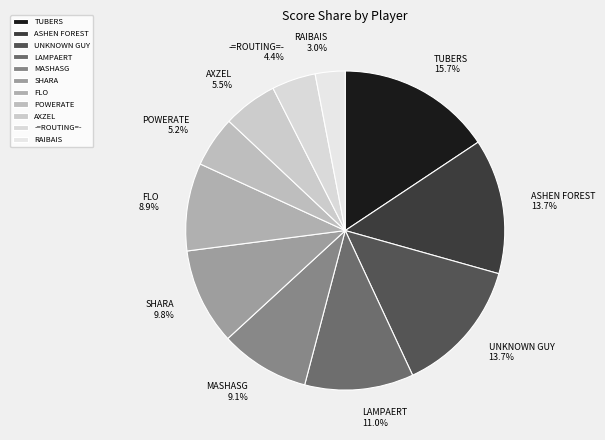

Does RAIBAIS account for over 50% of the chart?

No